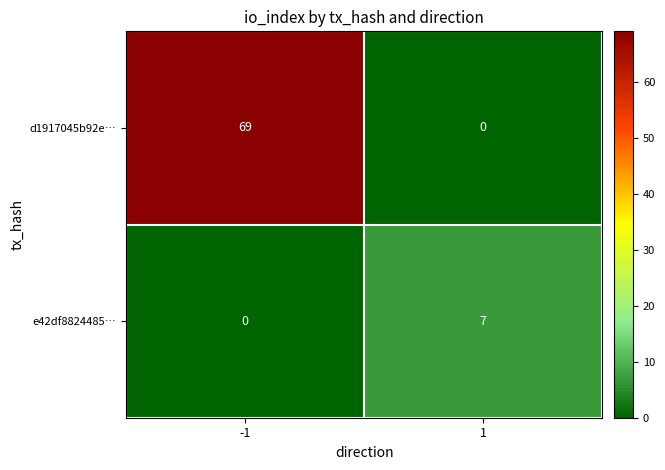

The value of e42df8824485… at -1 is 3. True or false?

False